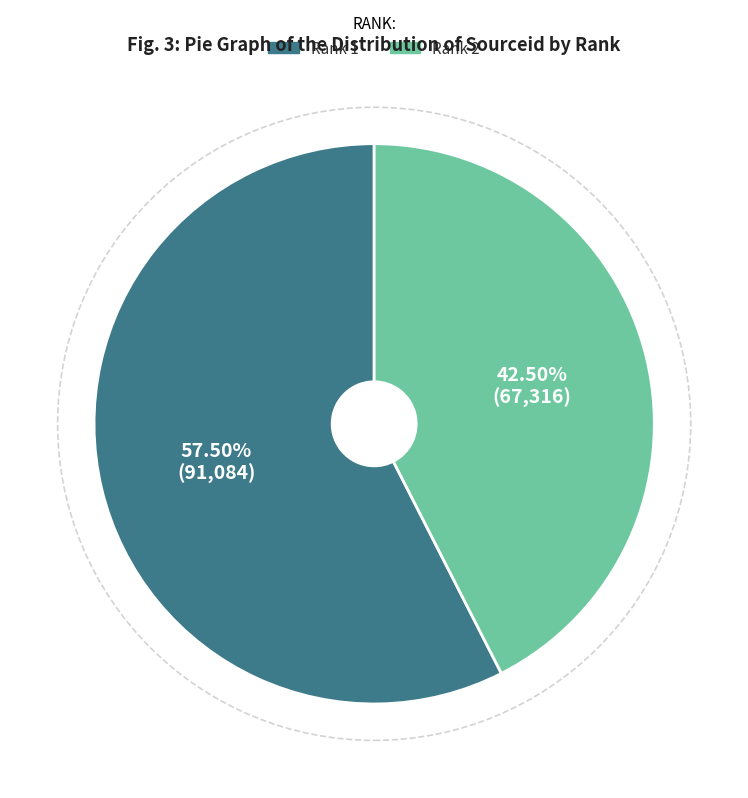

Which slice is the smallest?

Rank 2